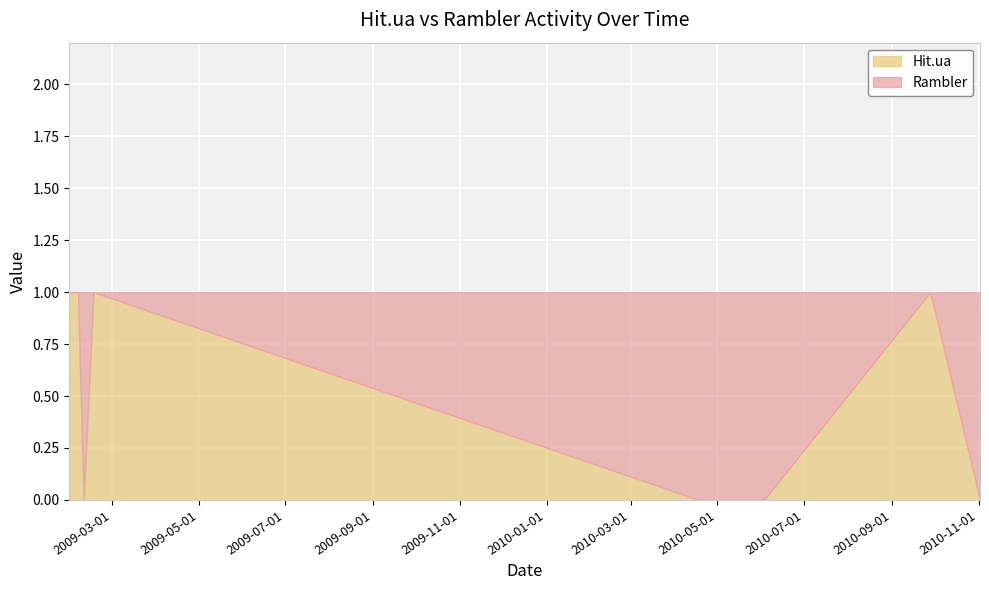

Reading left to right, transcribe all the data shown in this chart.

Hit.ua: 1	1	1	0	1	0	0	1	0
Rambler: 0	0	0	1	0	1	1	0	1